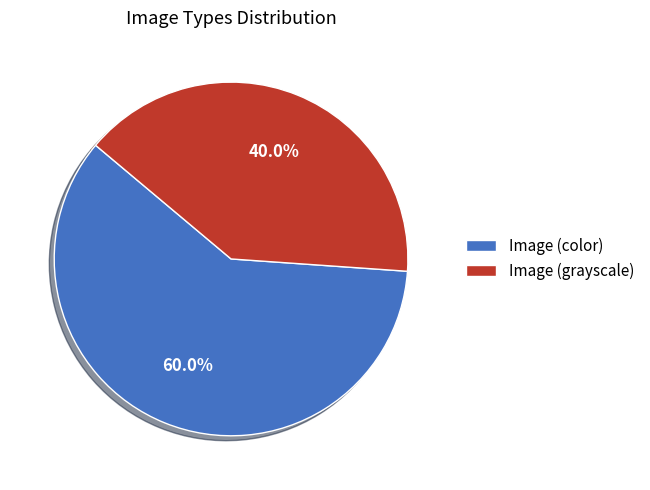

Rank the categories by value from lowest to highest.

Image (grayscale), Image (color)